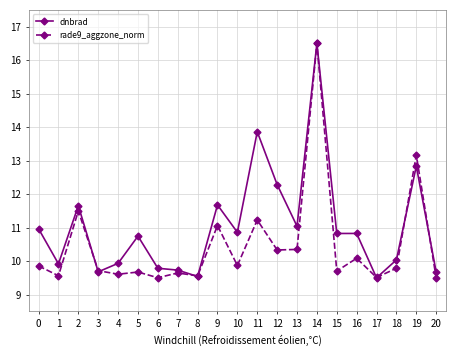

How many lines are shown in the chart?

2